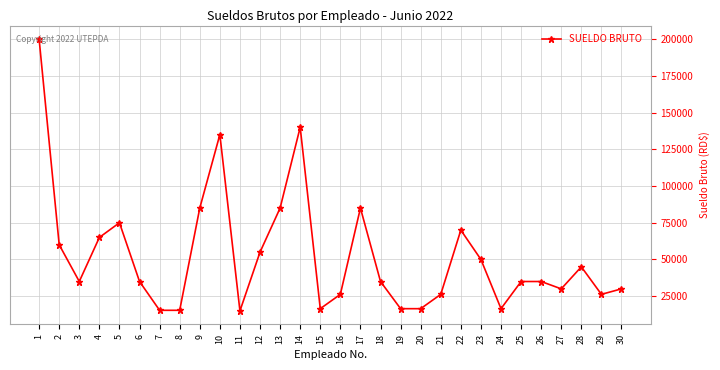

What is the smallest value displayed?

15000